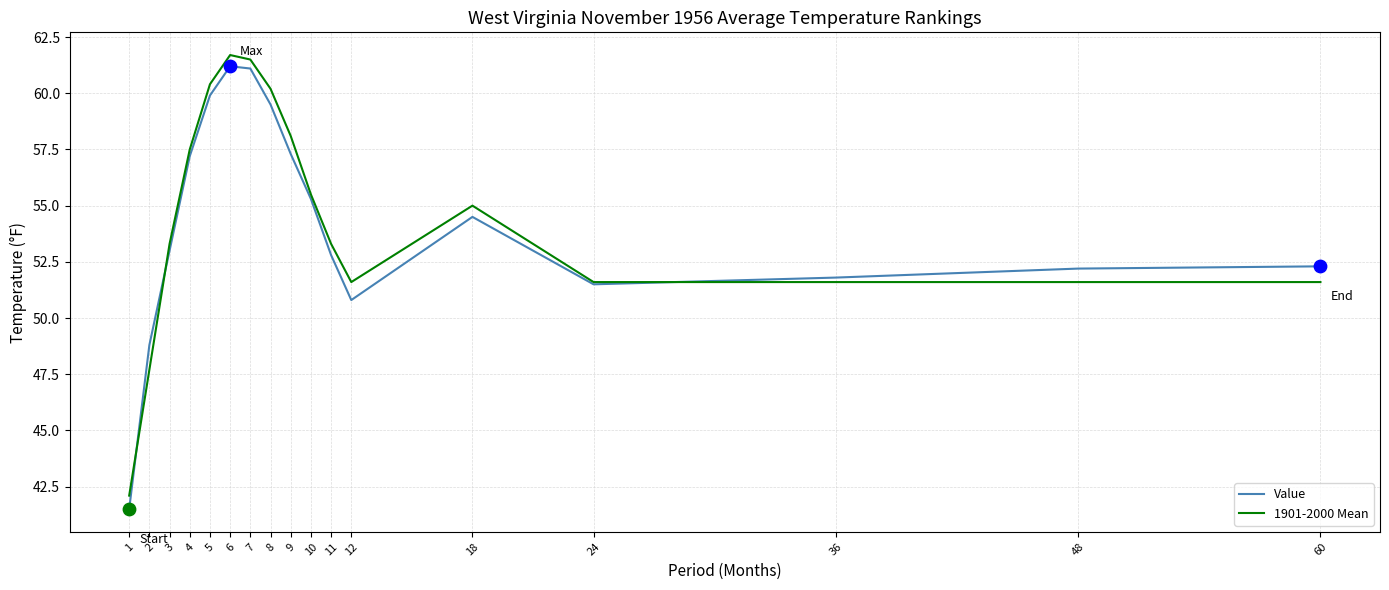

Is the value of Value at 11 greater than the value of 1901-2000 Mean at 12?

Yes